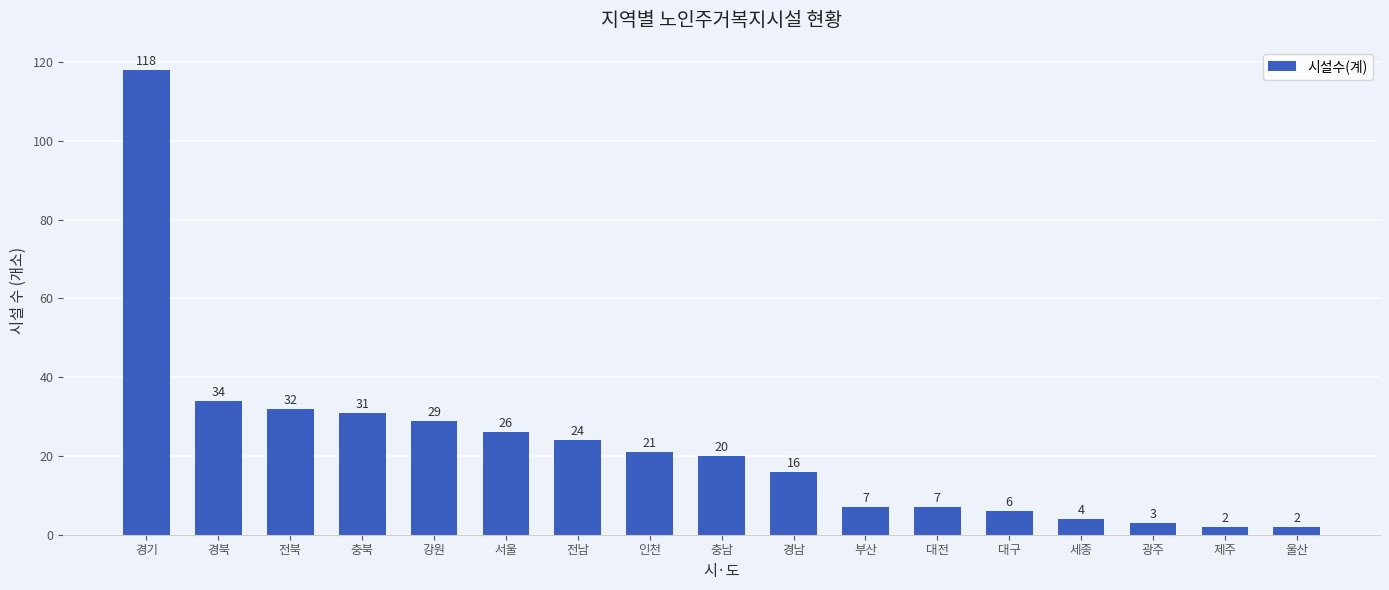

What is the difference between the maximum and minimum values?

116